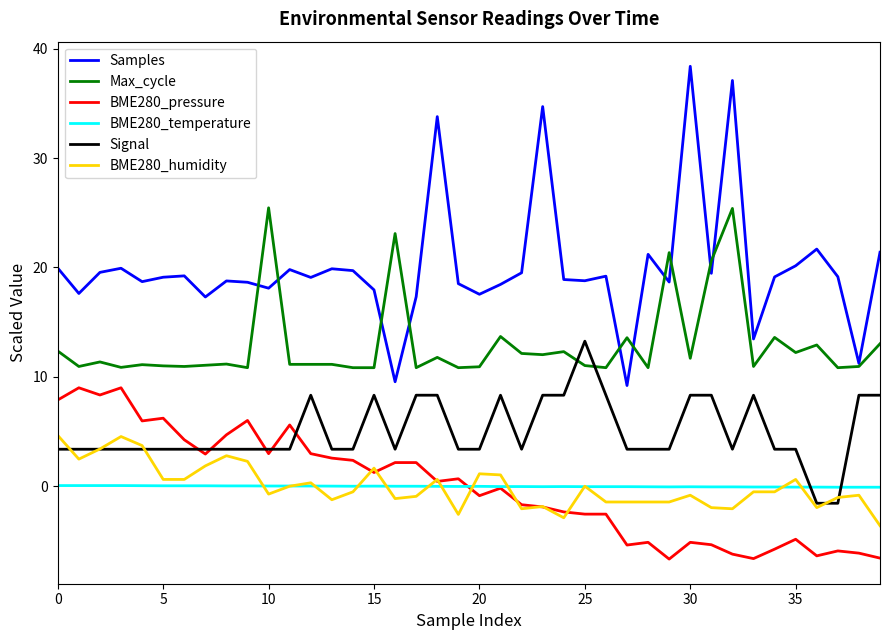

What is the greatest value displayed?

38.4